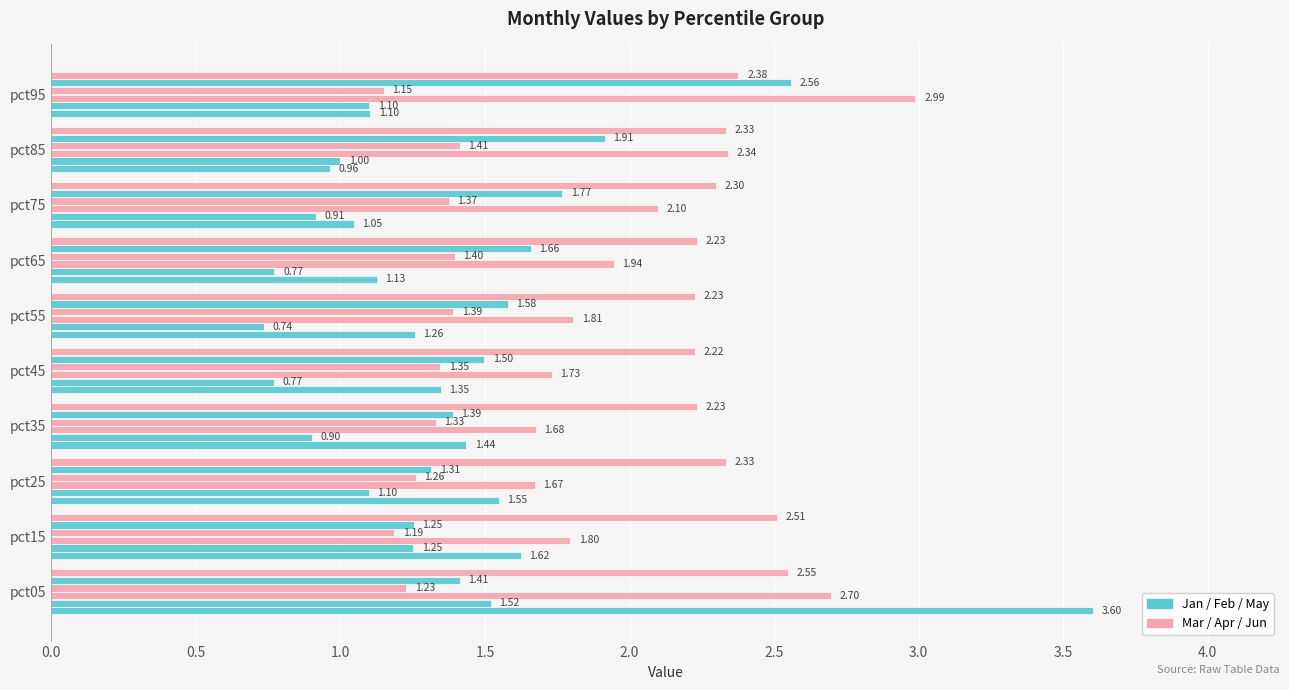

How many categories are shown in the chart?

10